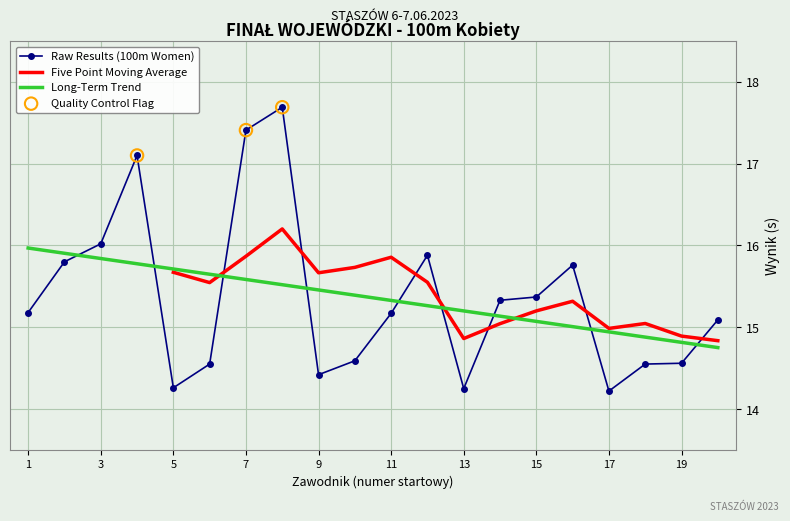

What is the change in value from 4 to 12?

-1.2